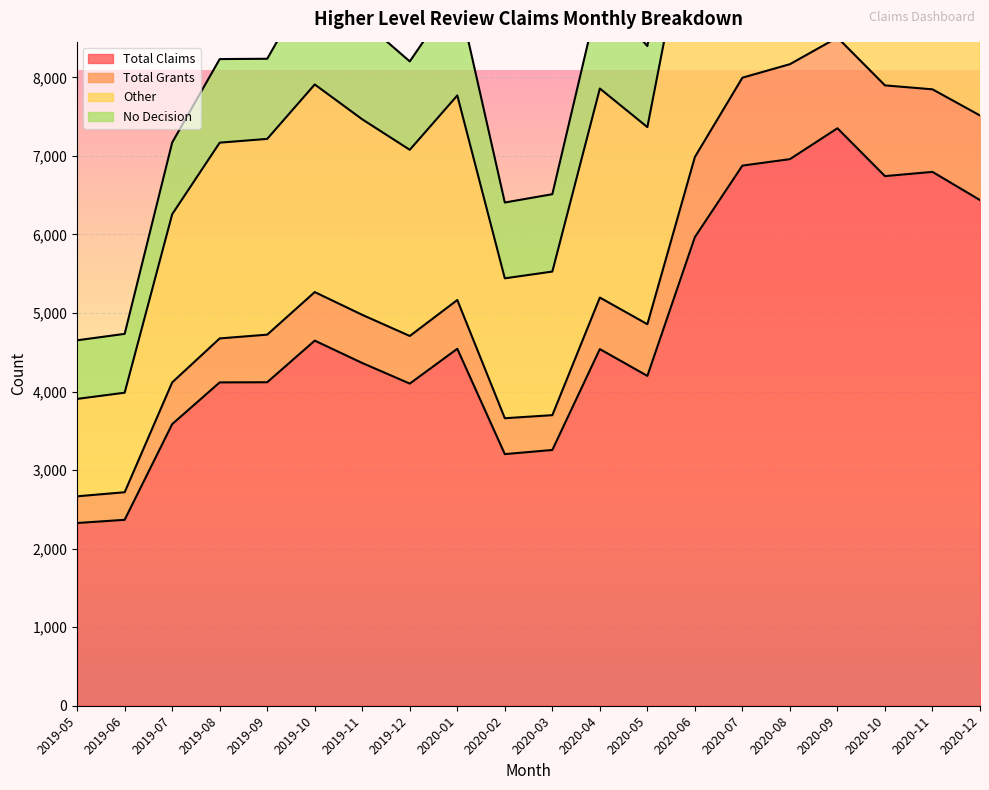

What is the difference between the second highest and second lowest values in the Other series?

8220